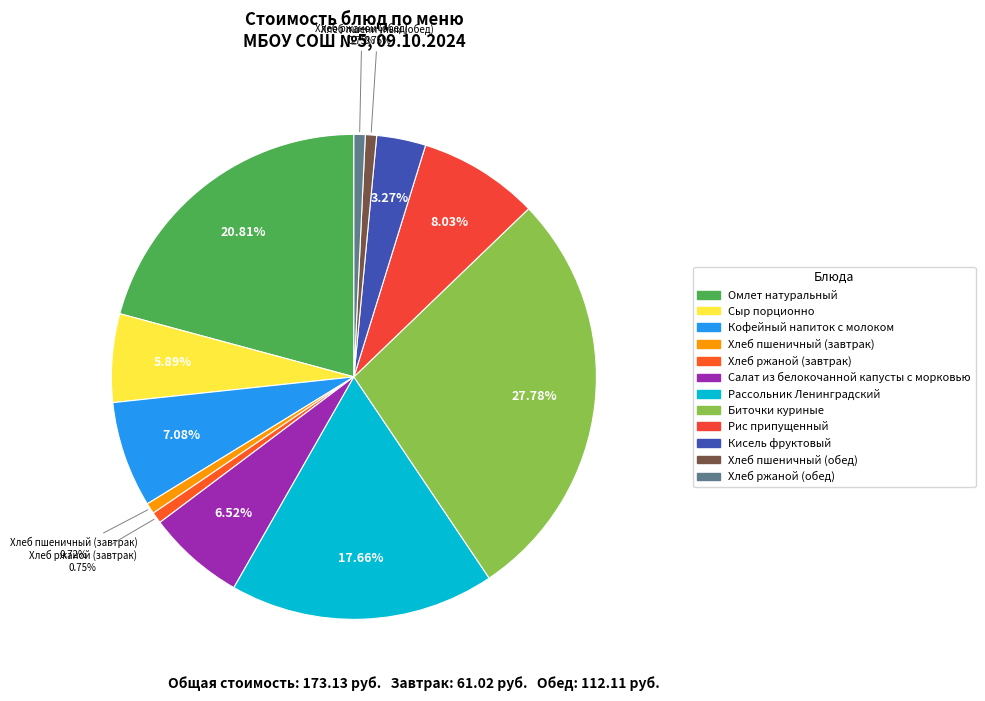

To the nearest percent, what is the difference between the largest and smallest slice percentages?

27%